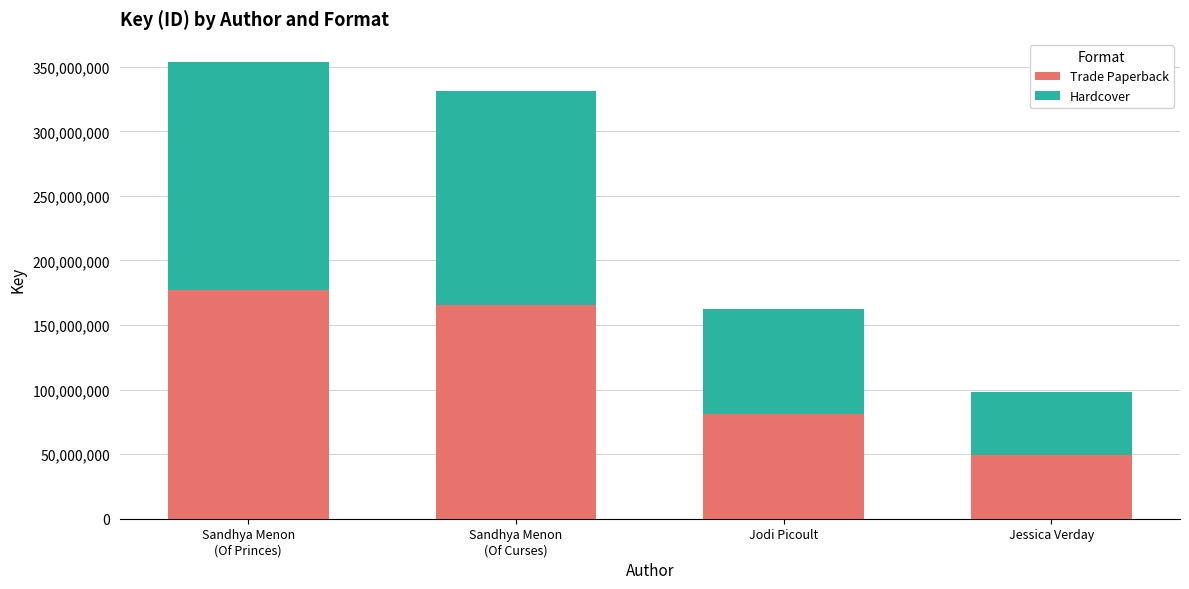

What is the difference between the second highest and minimum values in the Trade Paperback series?

116594457